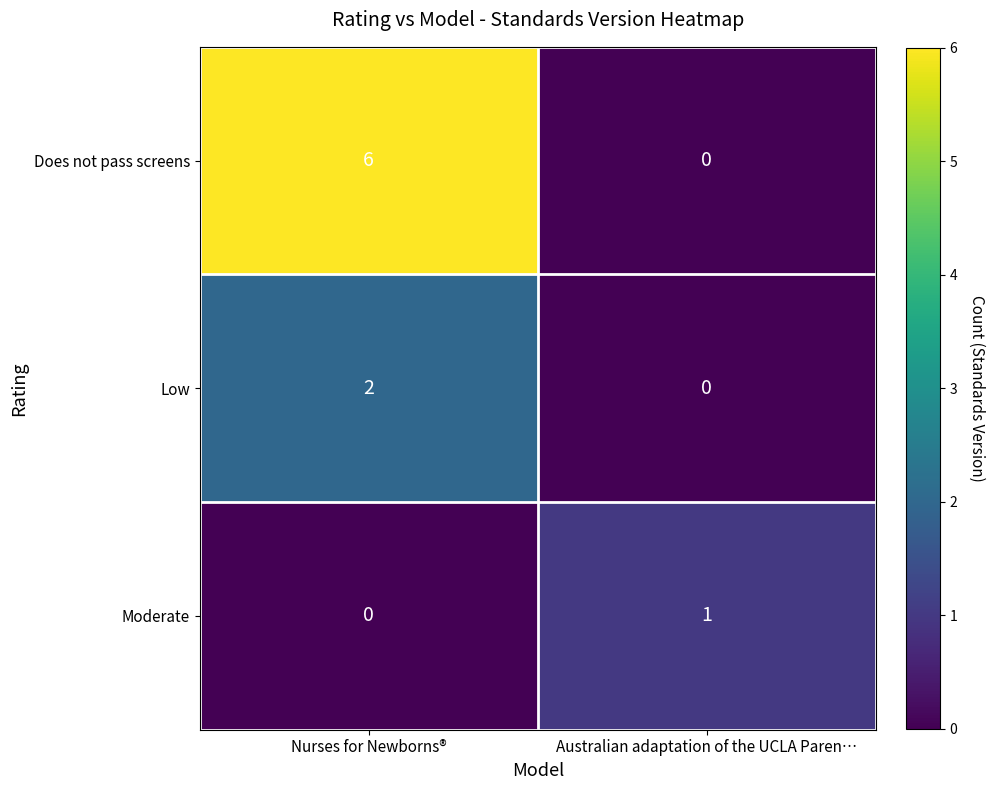

How many values in the Moderate series are below 1?

1